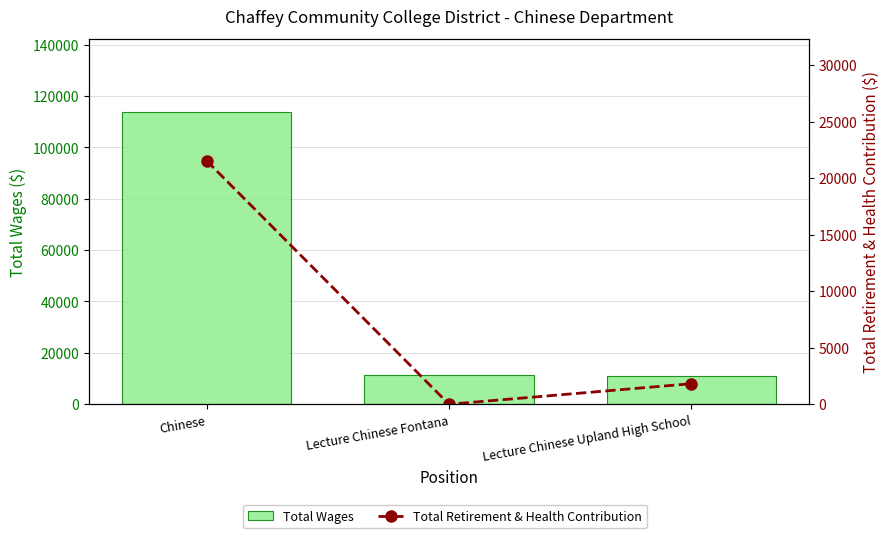

At which label is Total Retirement & Health Contribution closest to 10774?

Lecture Chinese Upland High School